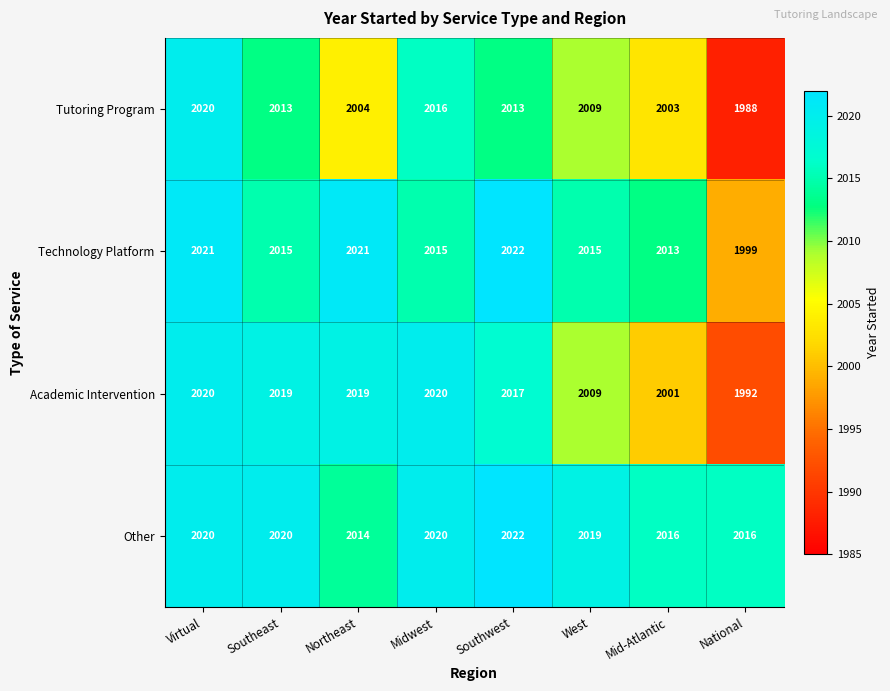

List the series in order of their overall mean, lowest first.

Tutoring Program, Academic Intervention, Technology Platform, Other